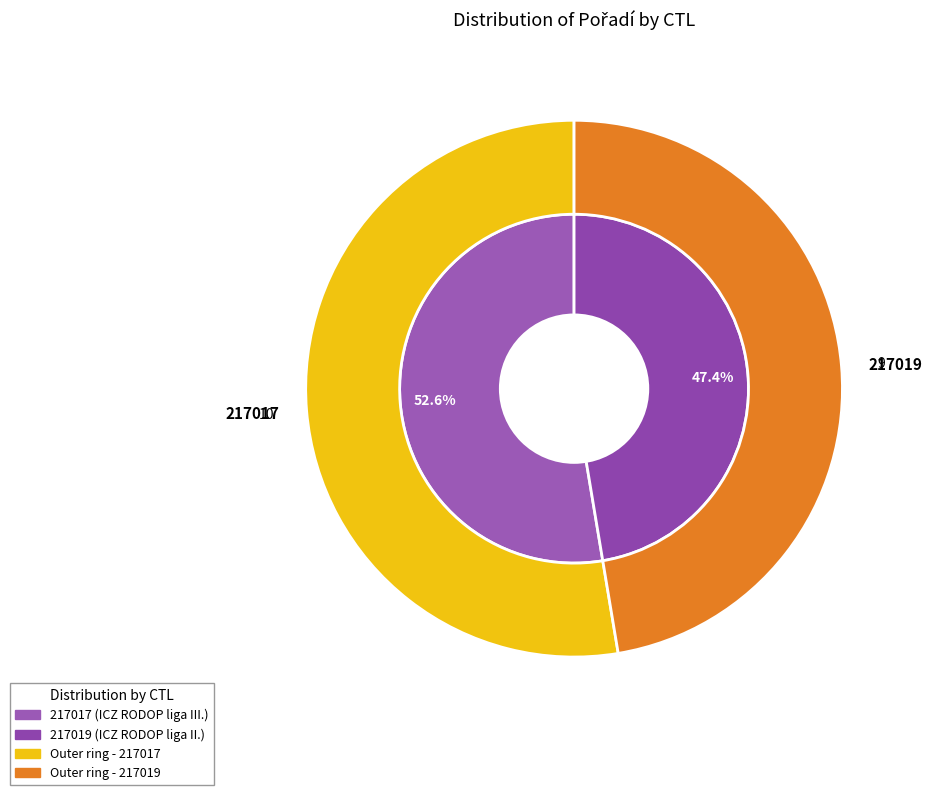

Combined, do 217019 and 217017 account for over 50%?

Yes